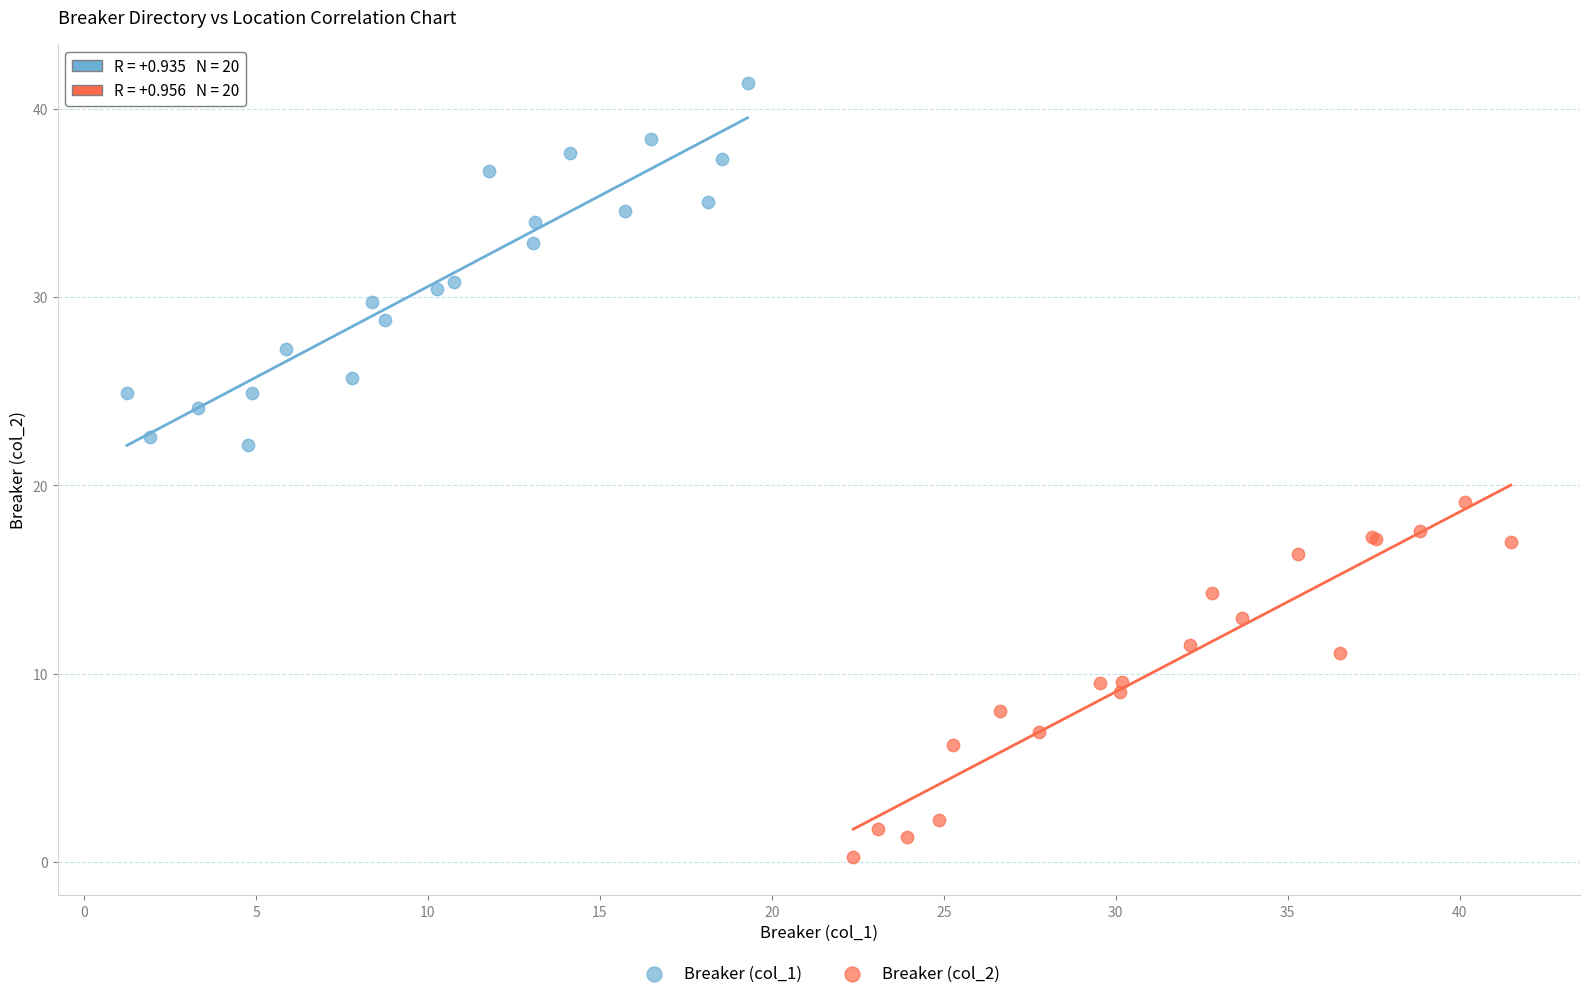

What are all the series names shown in the legend?

Breaker (col_1), Breaker (col_2)